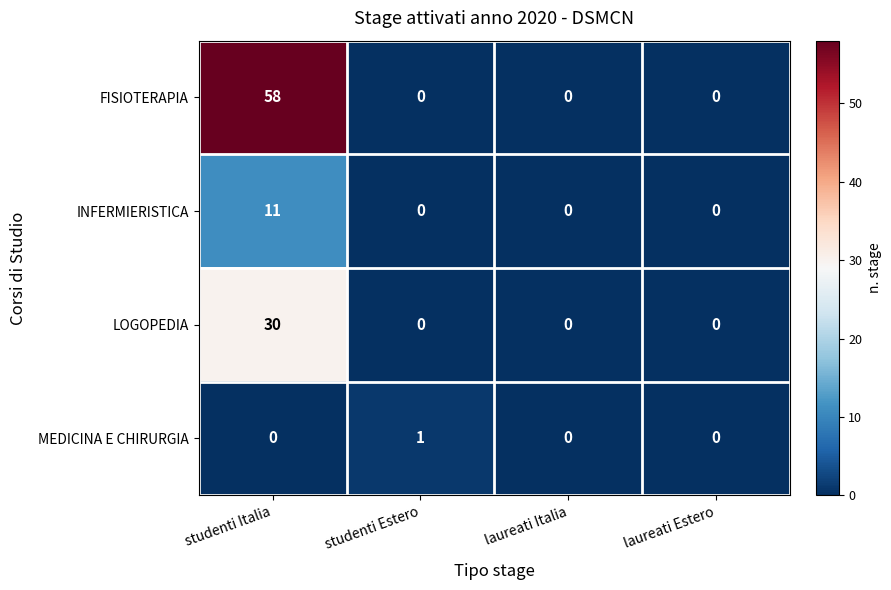

The FISIOTERAPIA series shows -30 at laureati Italia. True or false?

False